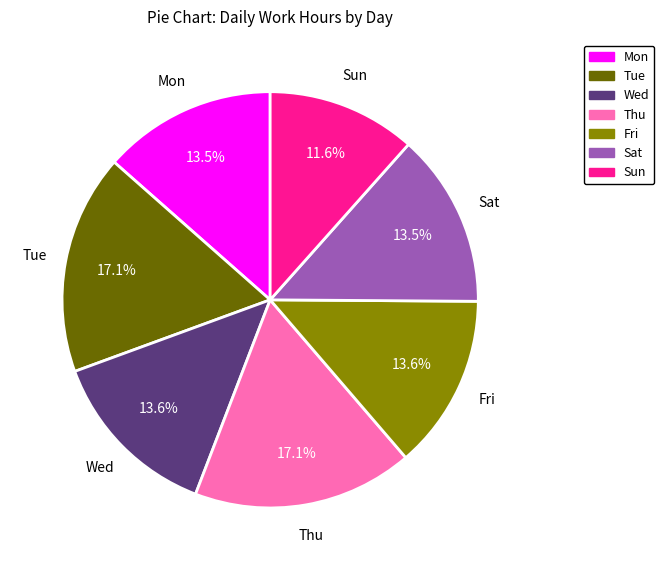

Combined, do Fri and Sun account for over 50%?

No